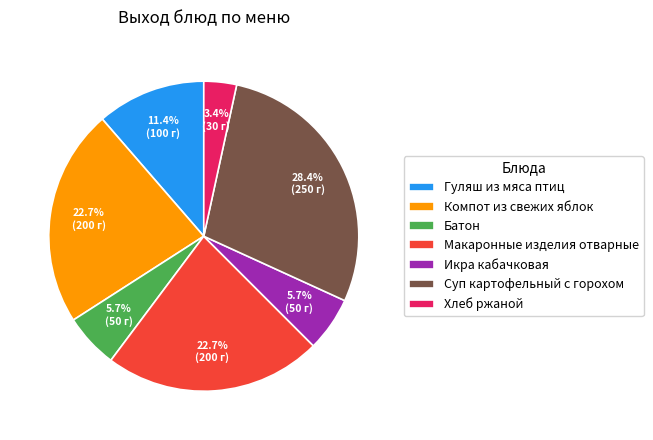

Combined, what portion of the pie is Гуляш из мяса птиц and Суп картофельный с горохом?

39.8%